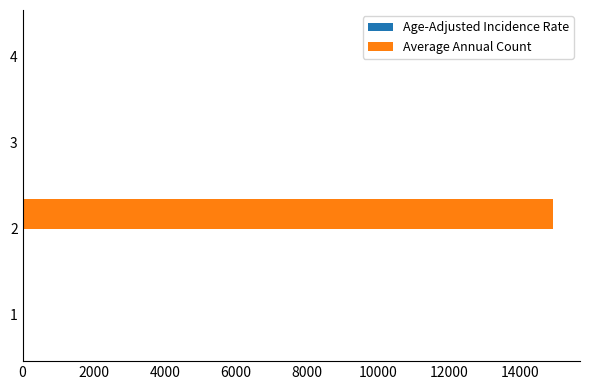

Which series changed the most between 2 and 3?

Average Annual Count